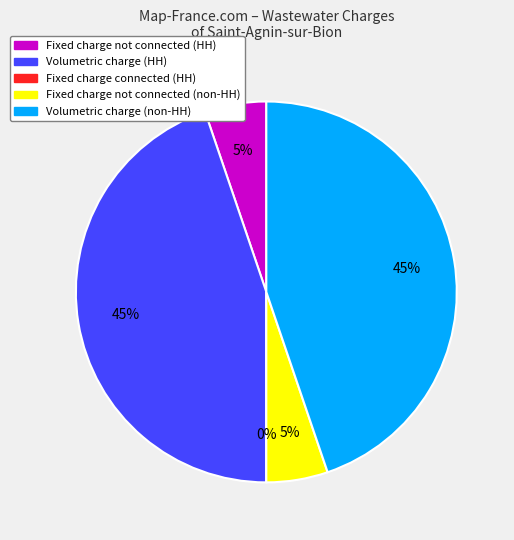

Count the number of slices in the pie.

5